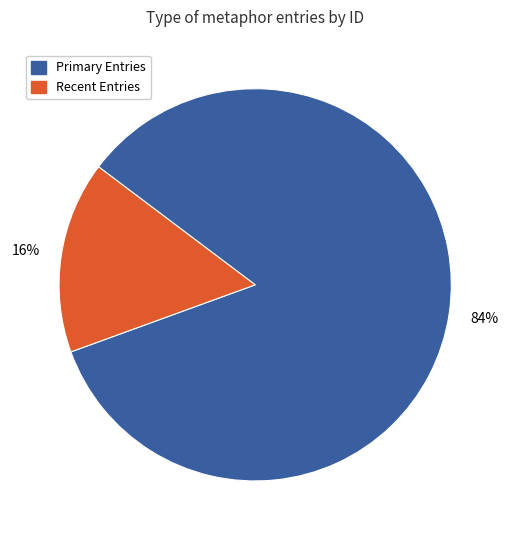

To the nearest percent, what is the difference between the largest and smallest slice percentages?

68%